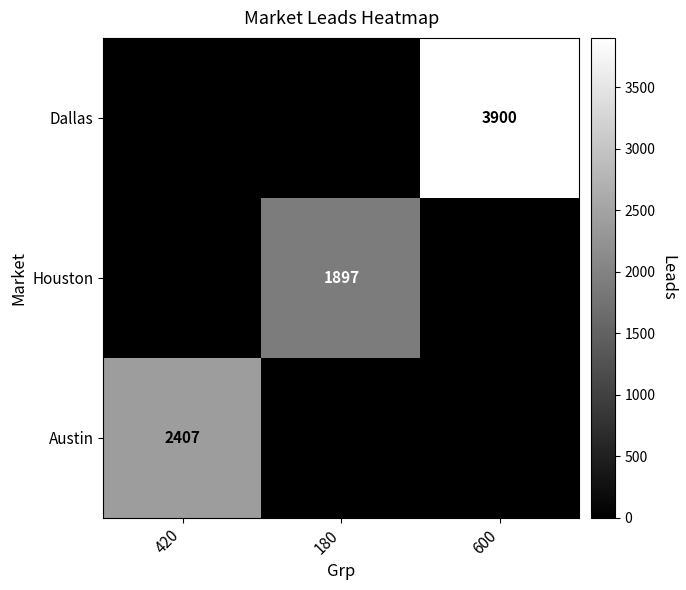

True or false: Houston has a value of 3200 at 180.

False